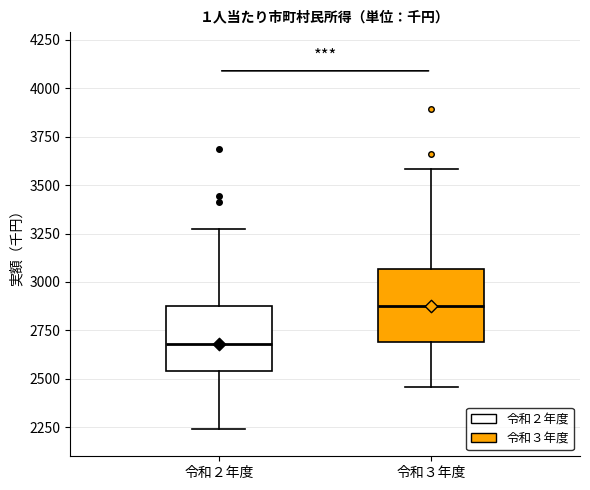

Where does the median line of the box for 令和２年度 sit on the y-axis? The values are not printed on the chart, so give them approximately, as read against the axis.

2700